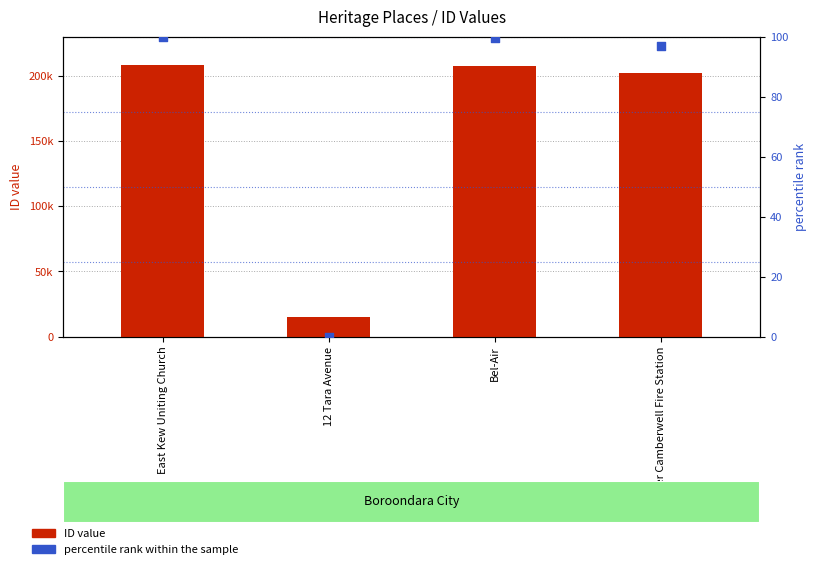

Which series has the widest spread of Y values?

ID